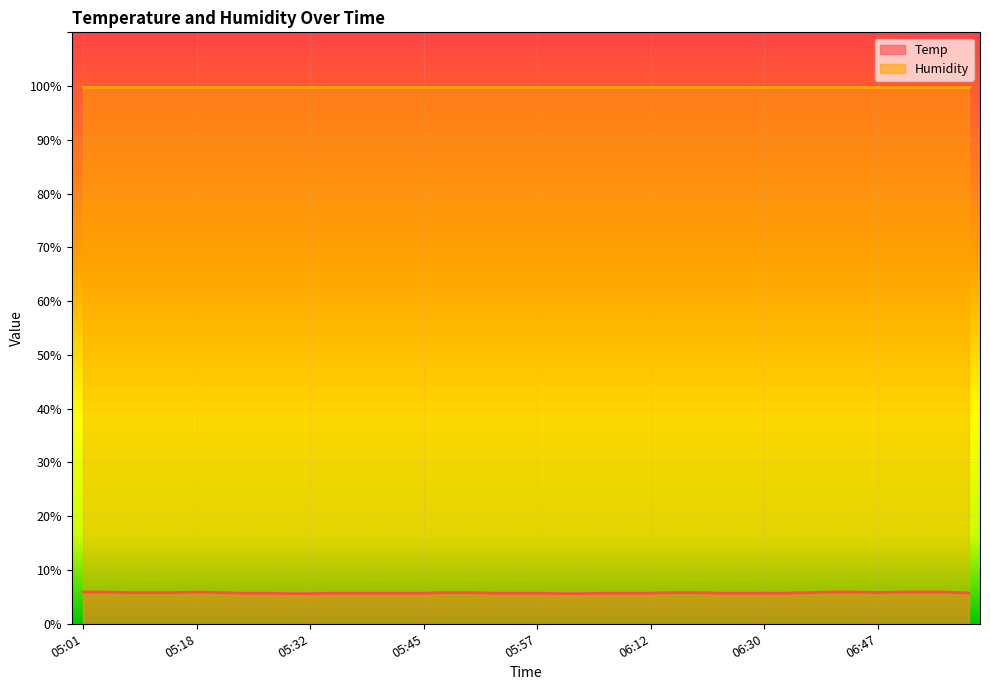

Which has a higher value, 06:30 or 05:29?

06:30